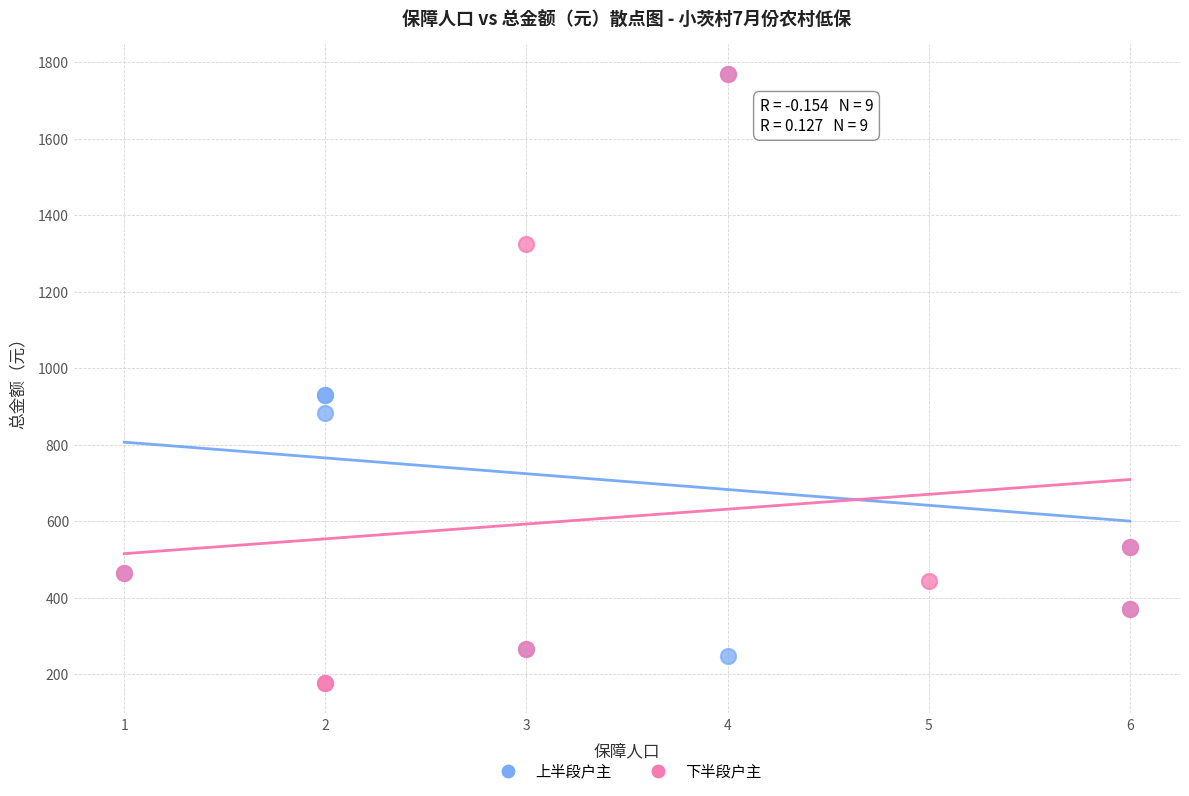

Which series contains the lowest Y value?

下半段户主